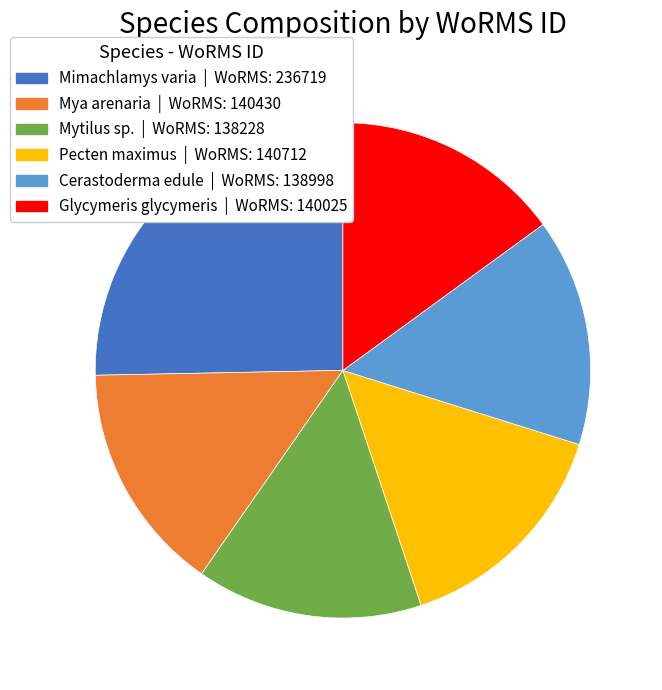

Which slice is the largest?

Mimachlamys varia